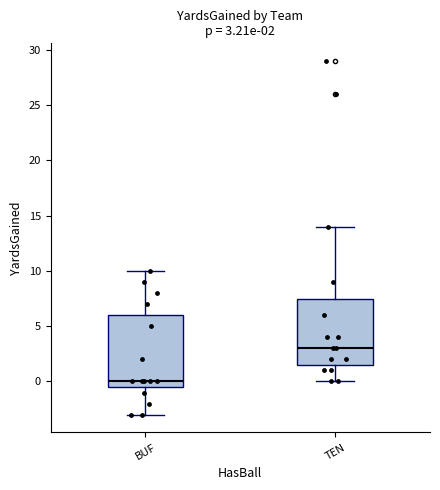

Which box is the tallest, from its lower edge to its upper edge?

BUF